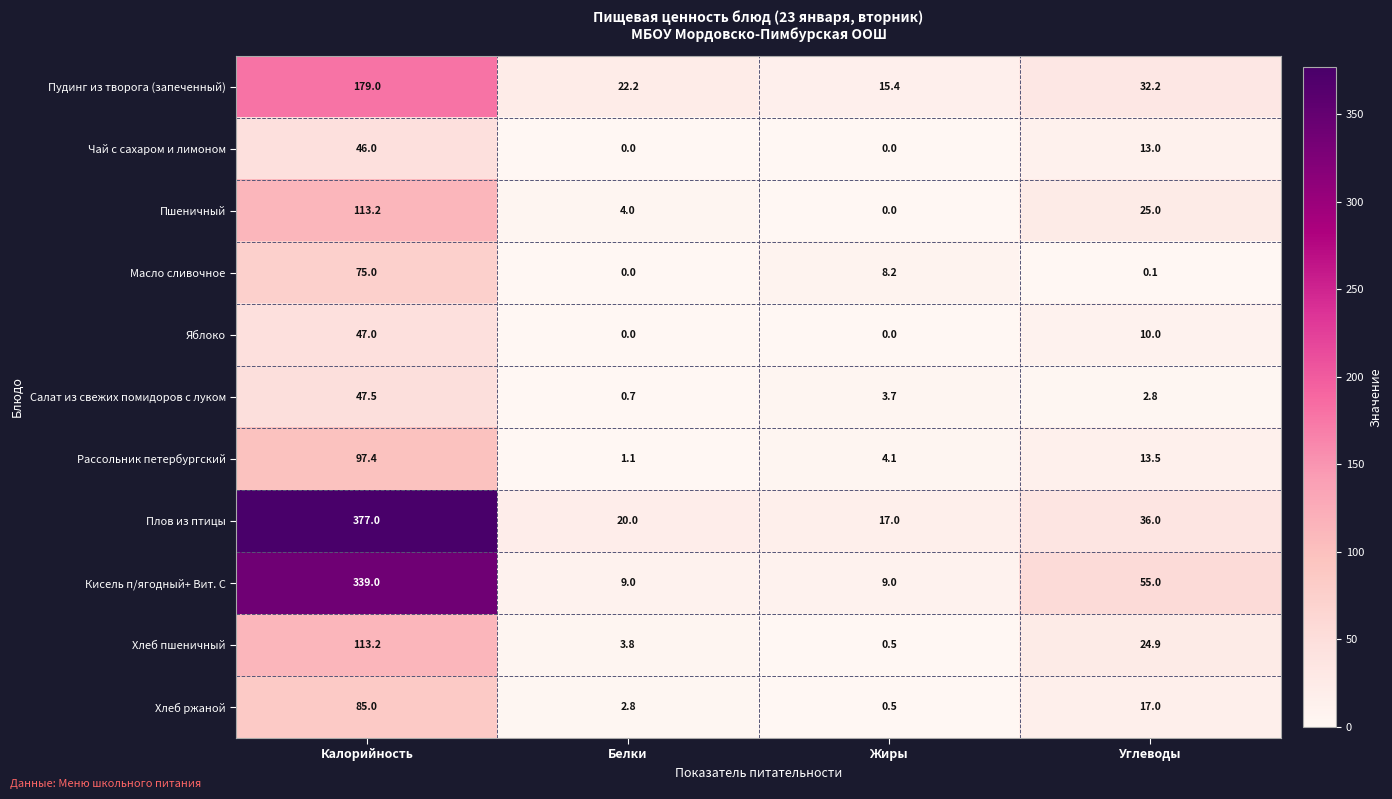

The value of Рассольник петербургский at Белки is 1.8. True or false?

False